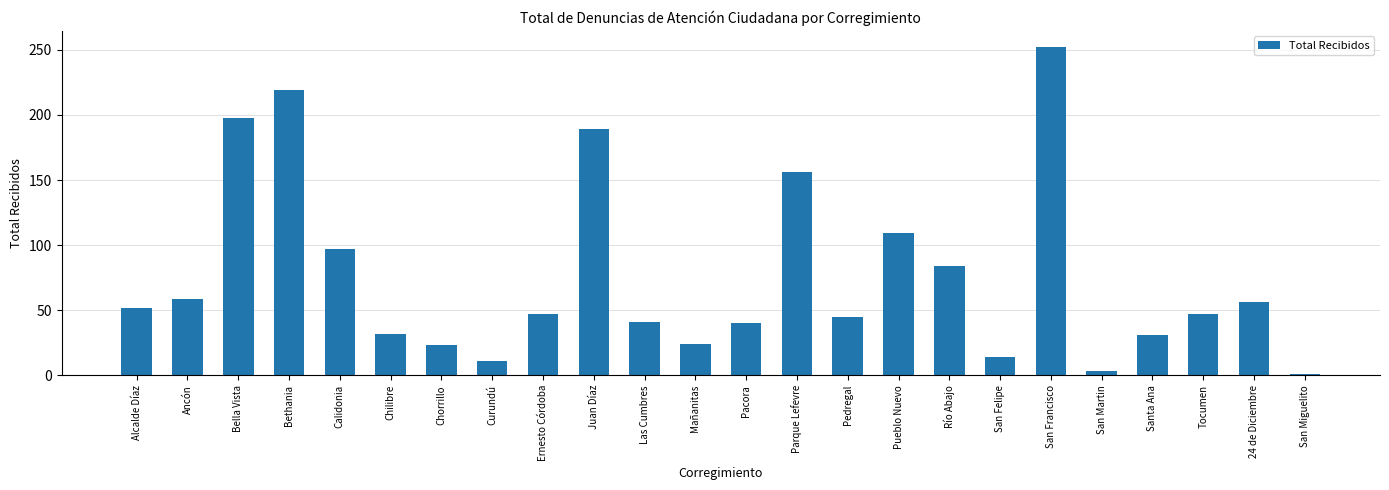

Which has a higher value, Ancón or Parque Lefevre?

Parque Lefevre